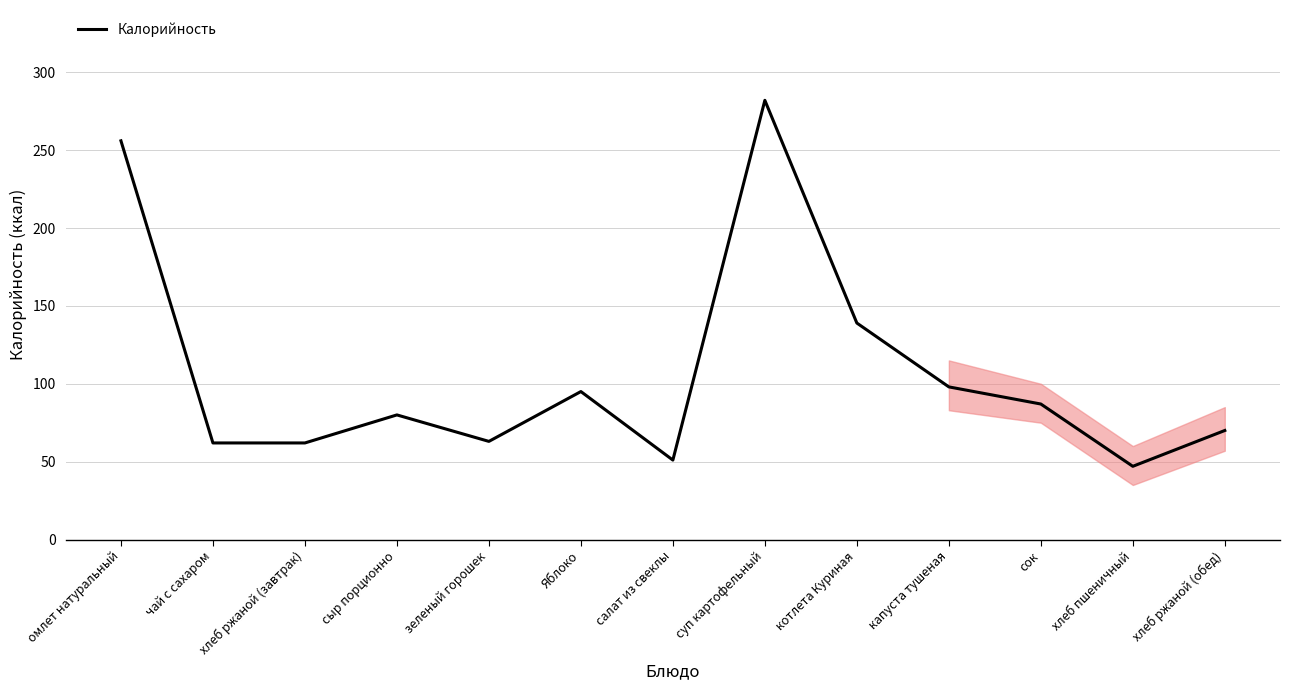

What is the approximate value at сок?

87